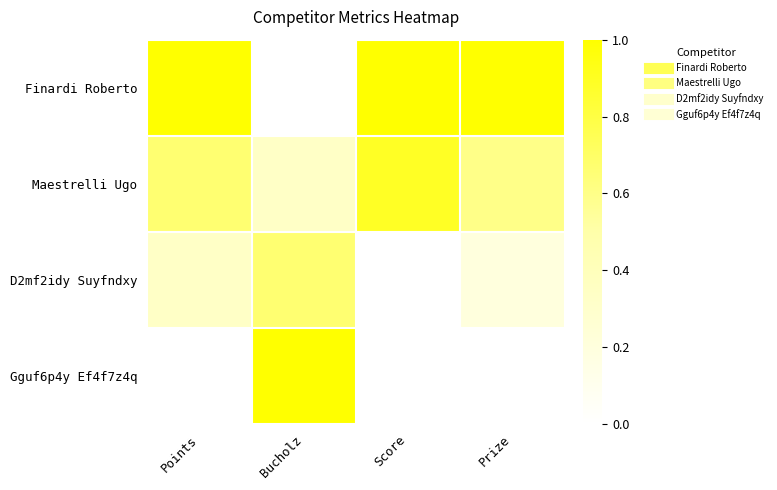

Reading left to right, transcribe all the data shown in this chart.

Finardi Roberto: Points=1.0	Bucholz=0.0	Score=1.0	Prize=1.0
Maestrelli Ugo: Points=0.7	Bucholz=0.3	Score=0.9	Prize=0.6
D2mf2idy Suyfndxy: Points=0.3	Bucholz=0.7	Score=0.0	Prize=0.2
Gguf6p4y Ef4f7z4q: Points=0.0	Bucholz=1.0	Score=0.0	Prize=0.0